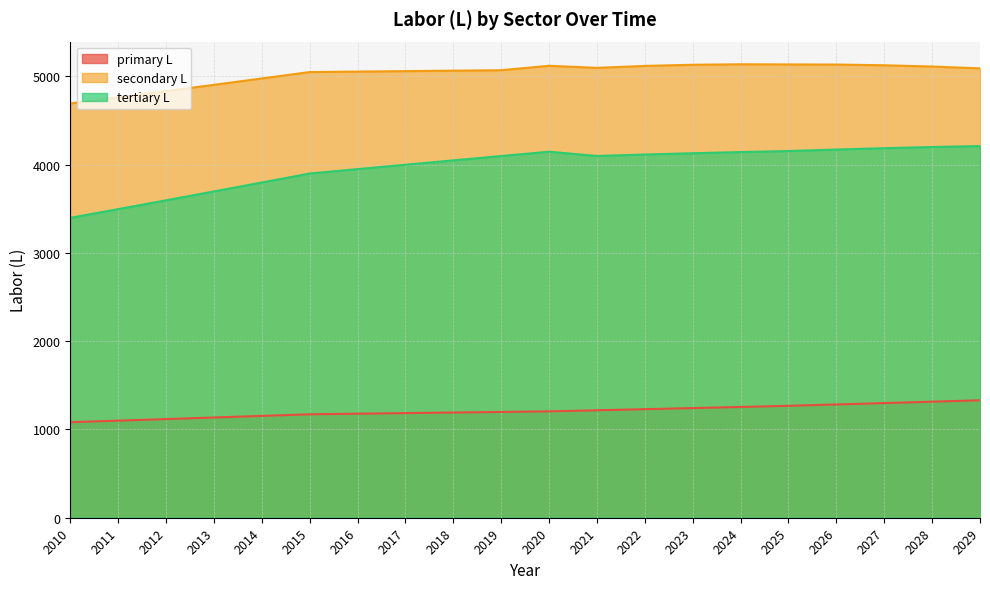

The secondary L series shows 2057.0 at 2011. True or false?

False